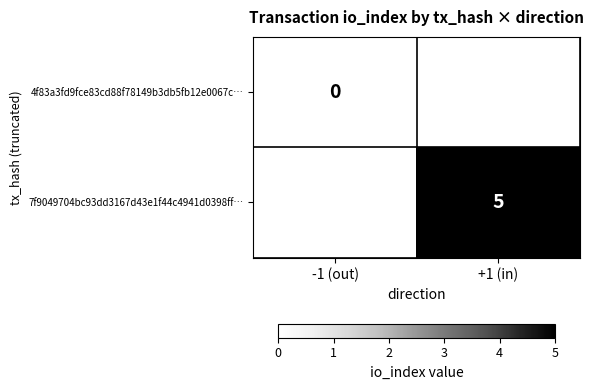

Between -1 (out) and +1 (in), which is larger?

+1 (in)